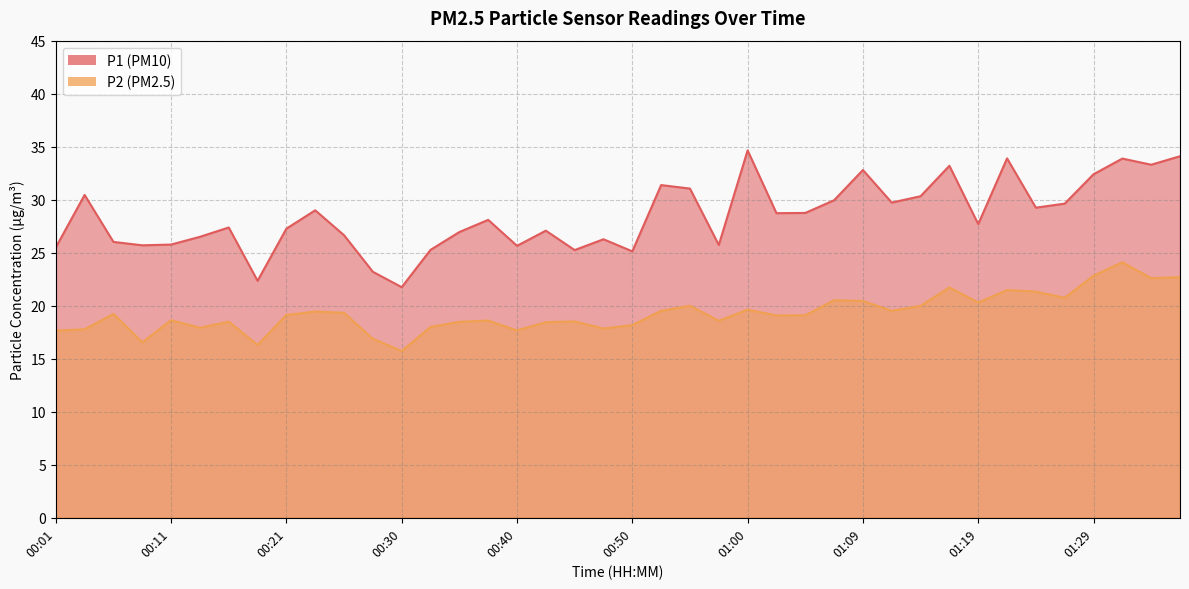

What is the total value across all series at 01:09?

53.2